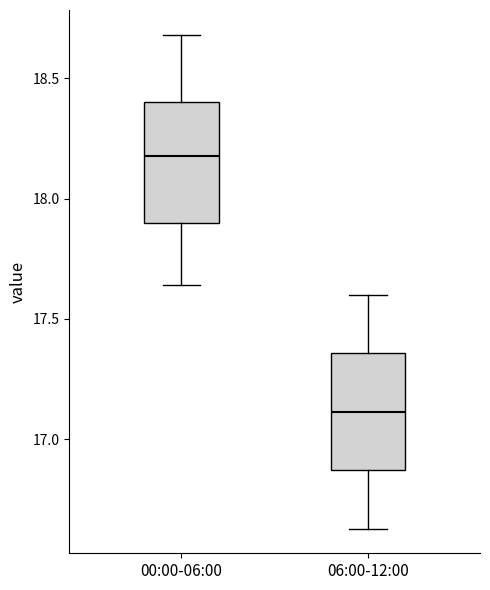

Where does the median line of the box for 06:00-12:00 sit on the y-axis? The values are not printed on the chart, so give them approximately, as read against the axis.

17.10